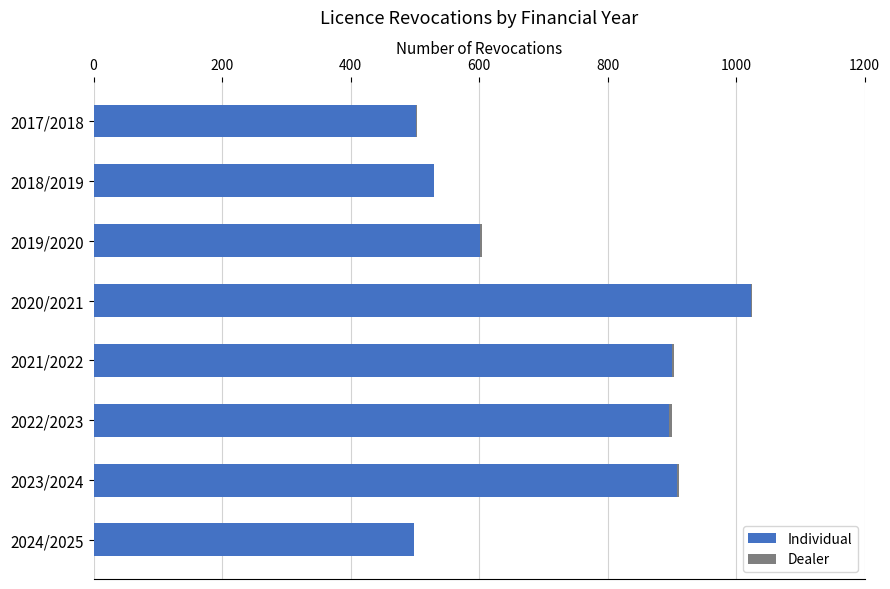

At which category is the sum across all series the highest?

2020/2021